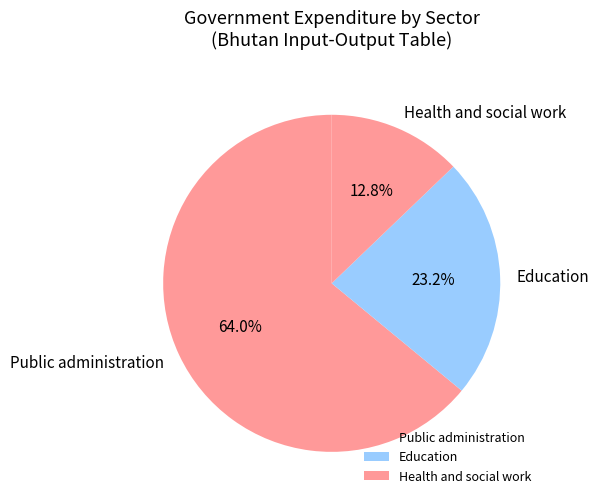

Rank the categories by value from lowest to highest.

Health and social work, Education, Public administration